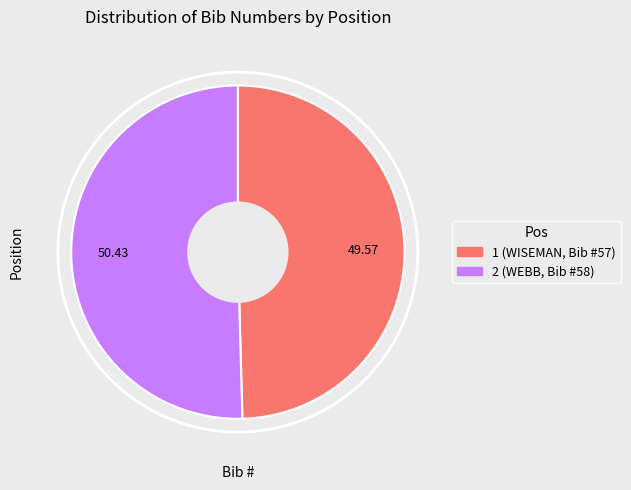

Does any single category account for the majority?

Yes